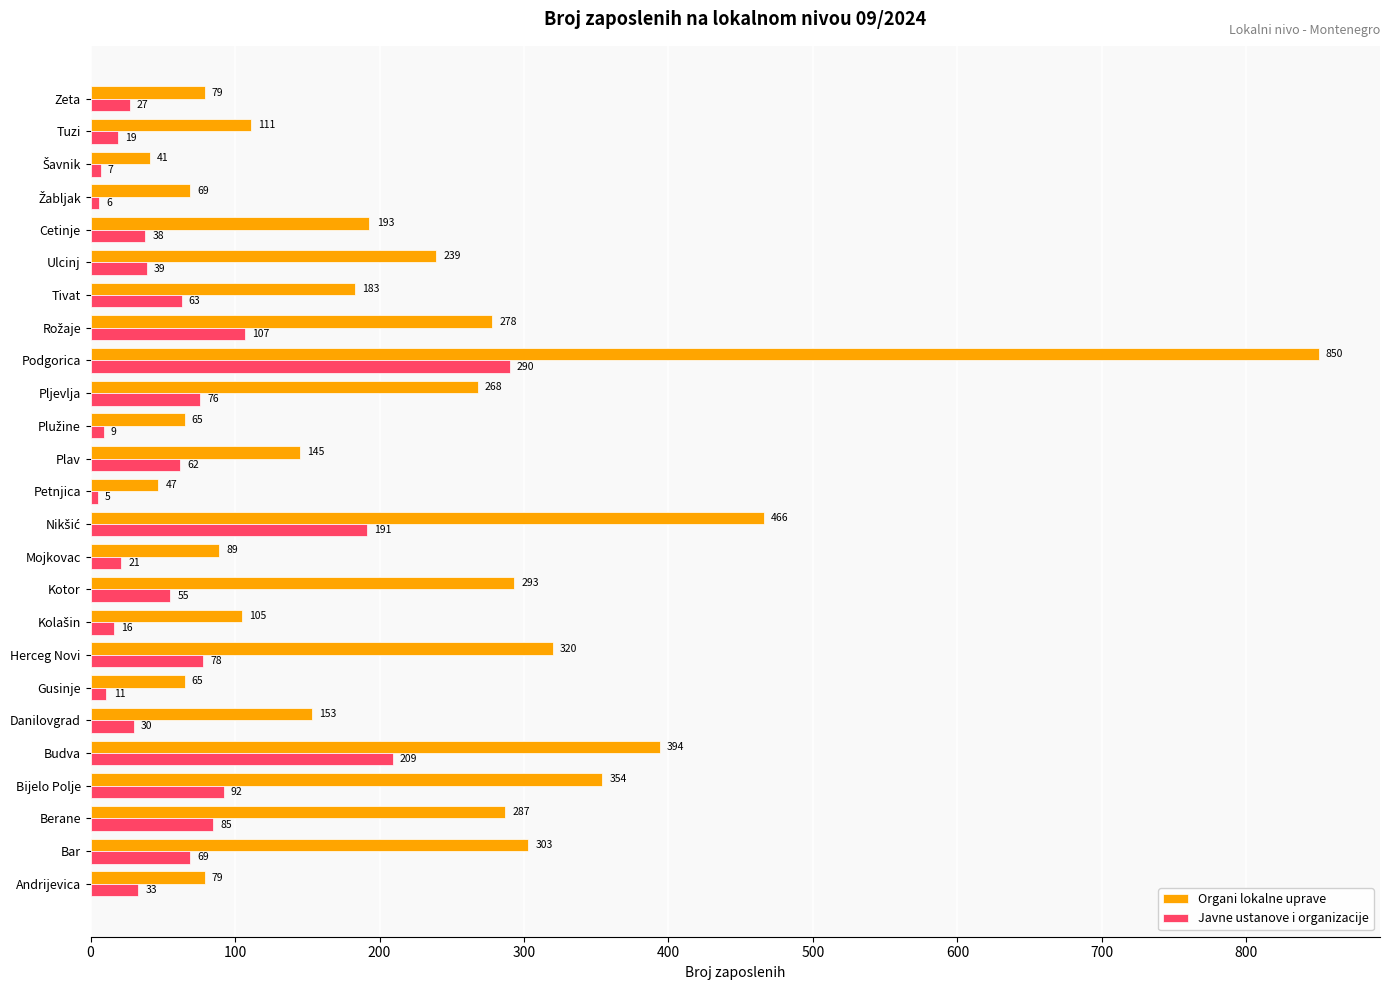

At how many categories does at least one series exceed 231?

11